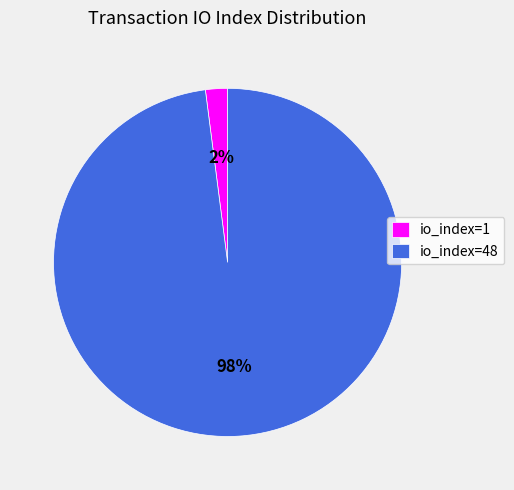

Which category has the smallest portion of the pie?

io_index=1